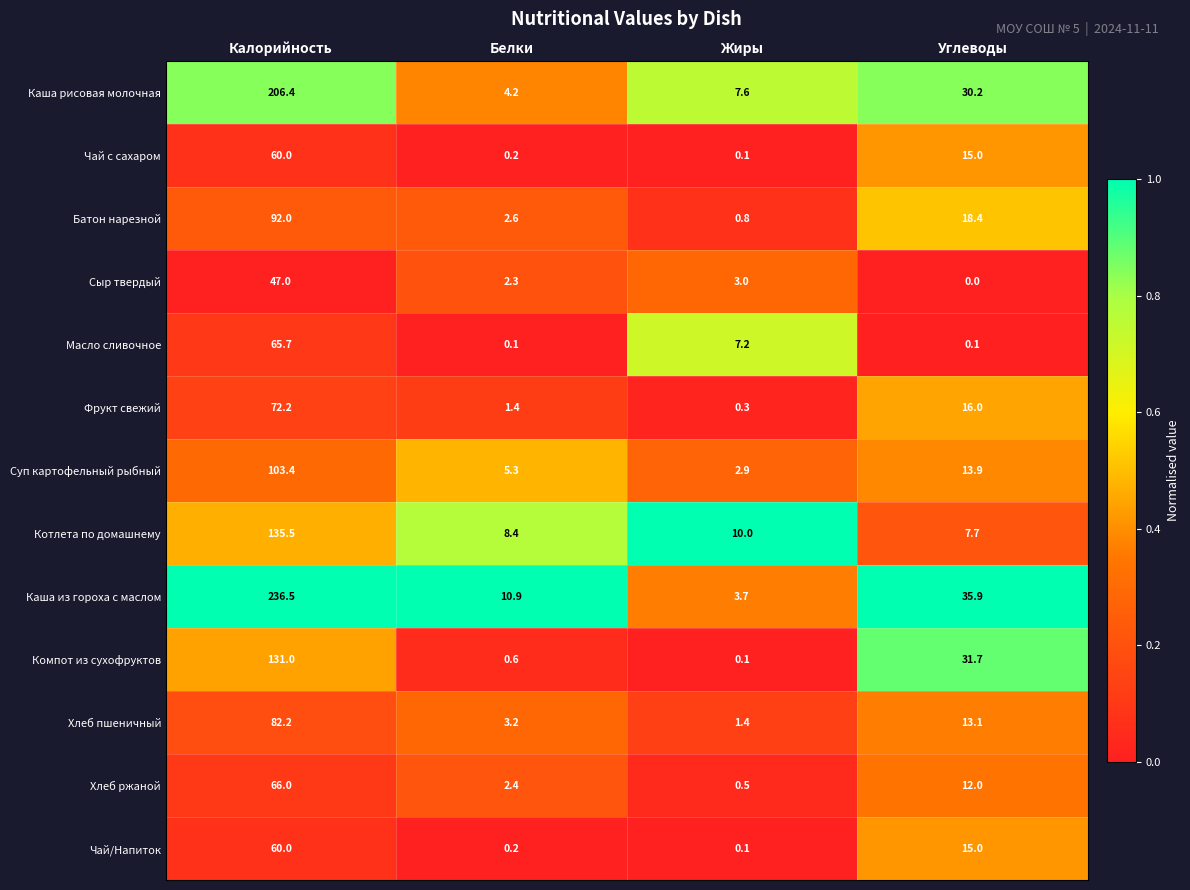

What is the sum of all Батон нарезной values?

113.8